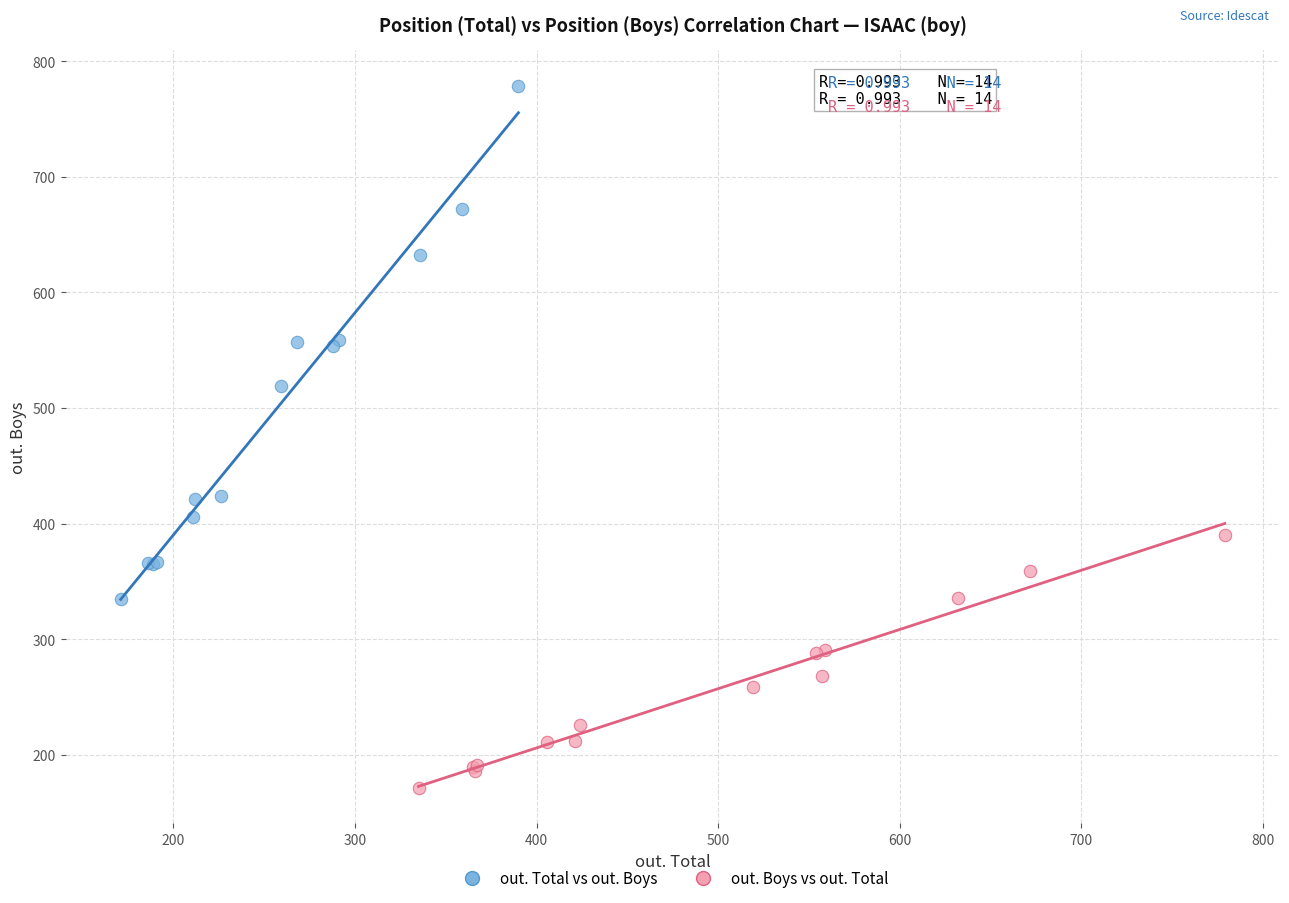

Which series reaches the maximum Y coordinate?

out. Total vs out. Boys